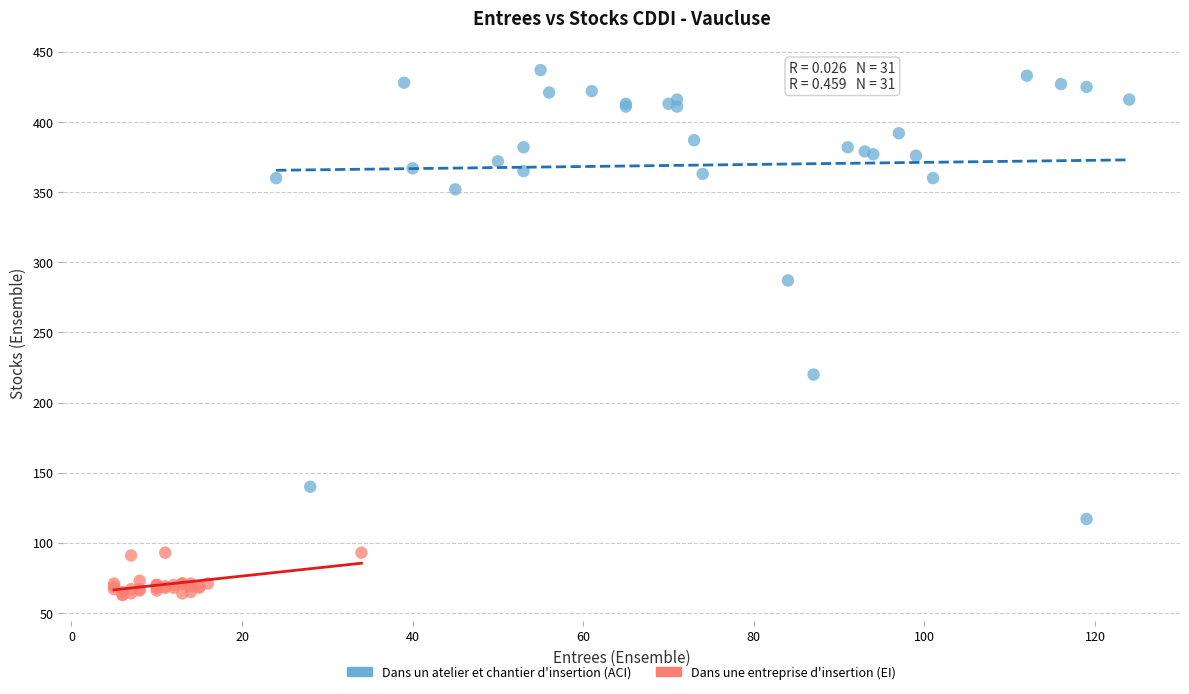

Which series reaches the maximum Y coordinate?

Dans un atelier et chantier d'insertion (ACI)